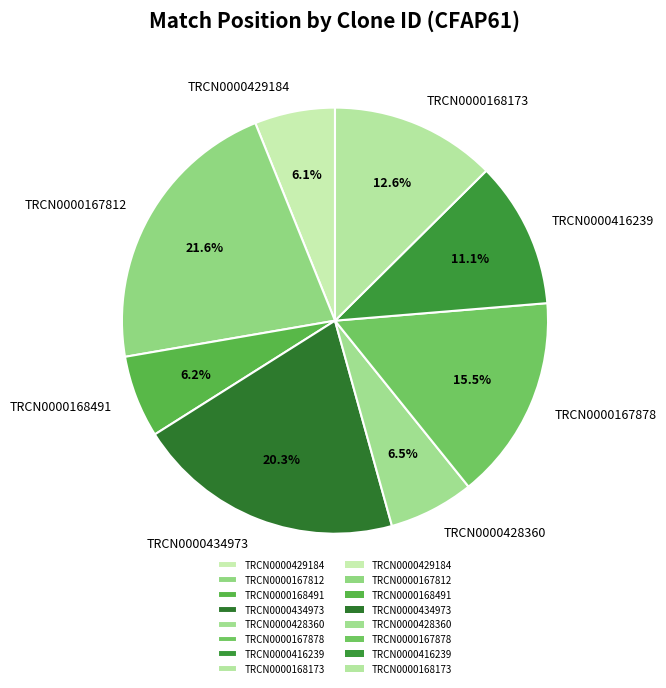

Does any single category account for the majority?

No